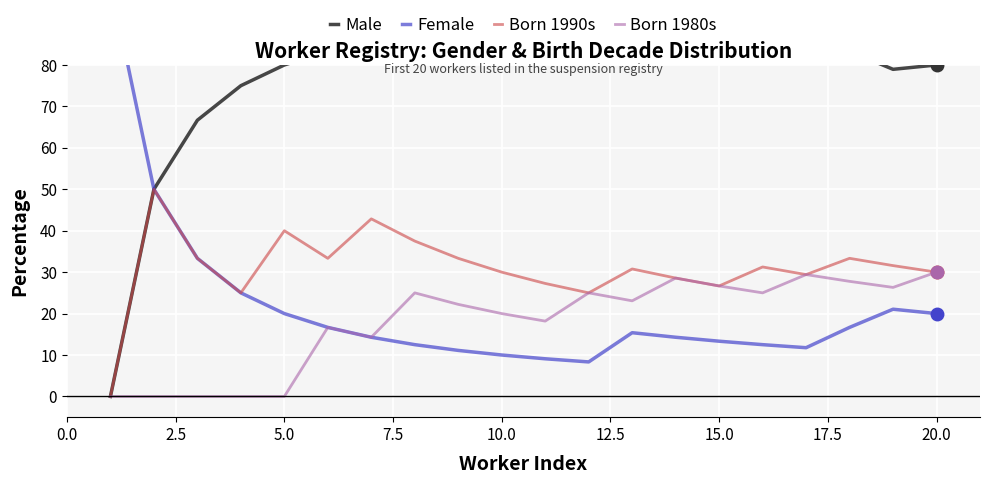

How many values in the Male series exceed 85?

10